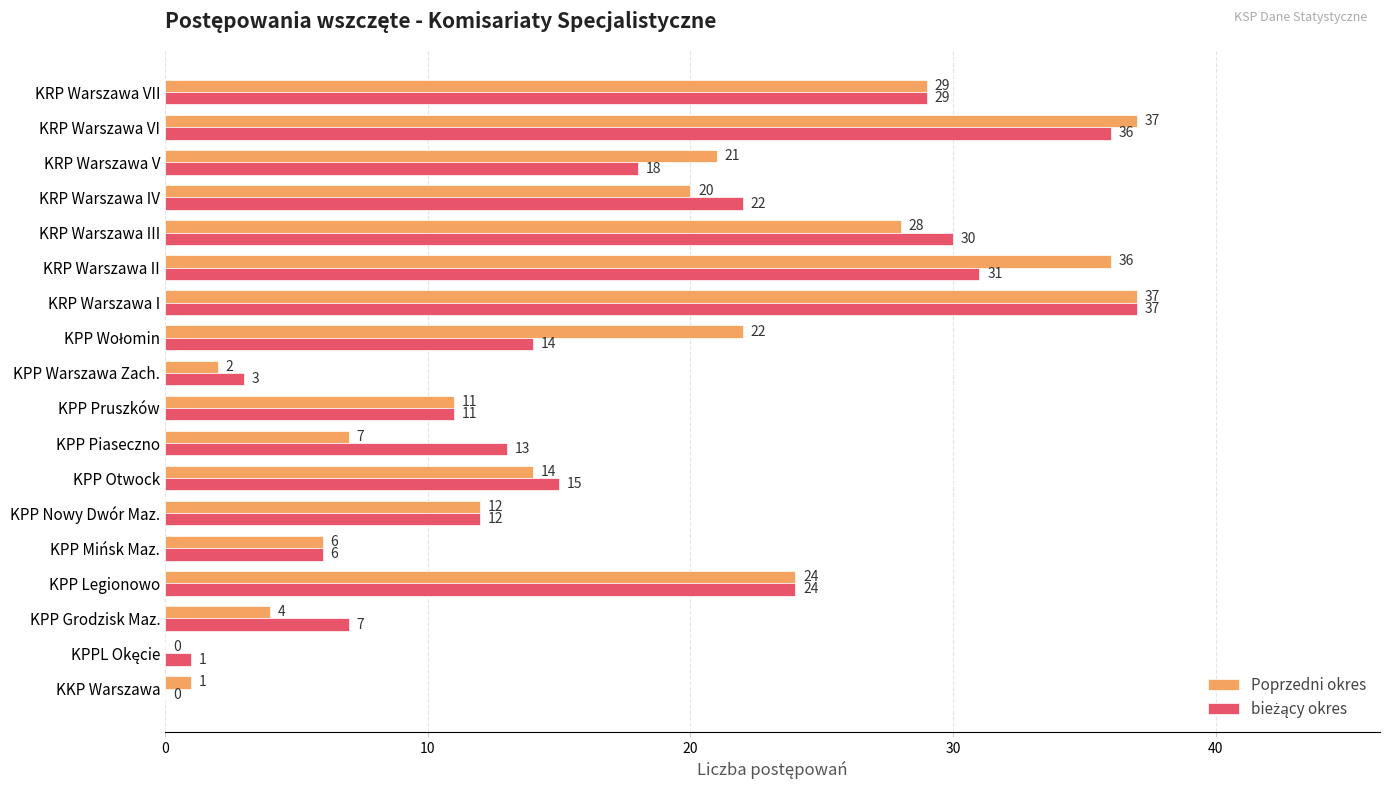

The Poprzedni okres series shows 3 at KPP Piaseczno. True or false?

False